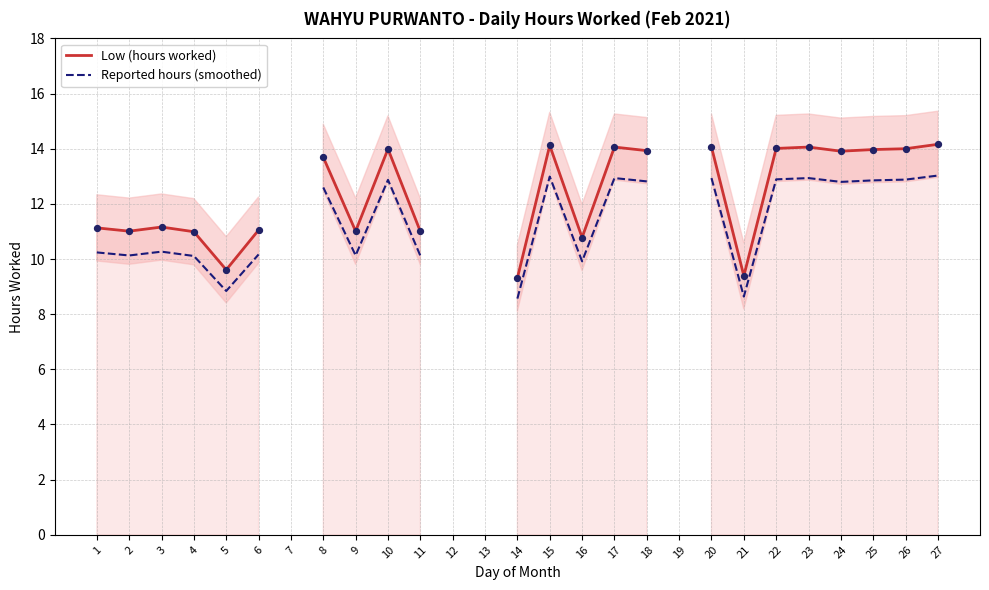

Is the value of Reported hours (smoothed) at 20 greater than the value of Low (hours worked) at 22?

No